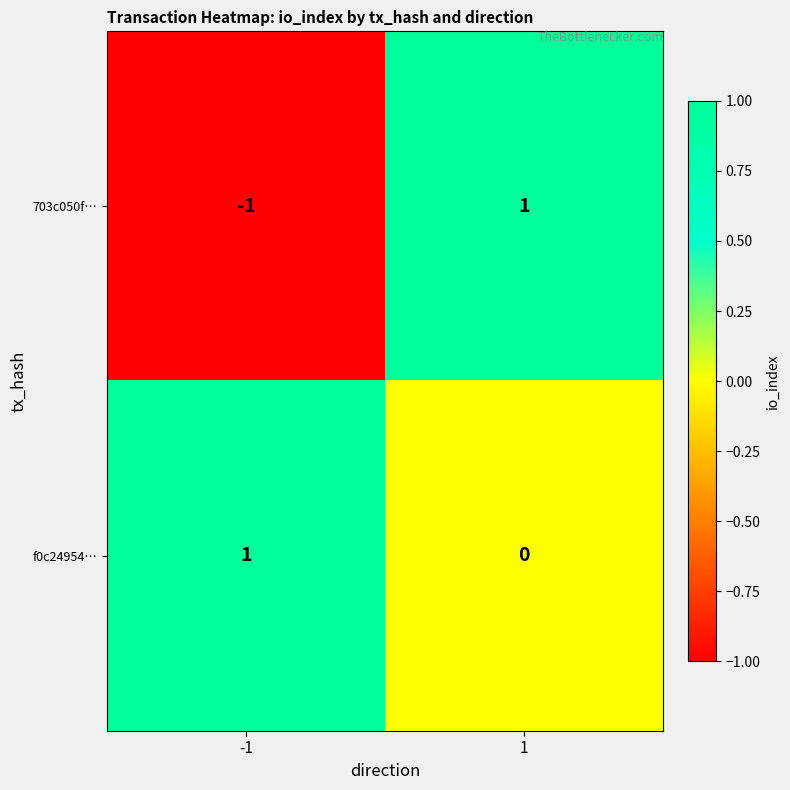

List the series in order of their overall mean, lowest first.

703c050f…, f0c24954…